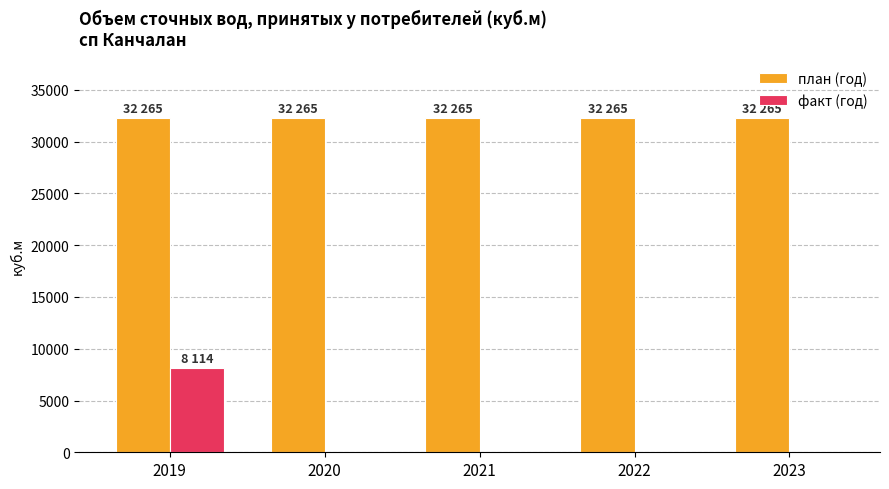

The план (год) series shows 49903 at 2023. True or false?

False